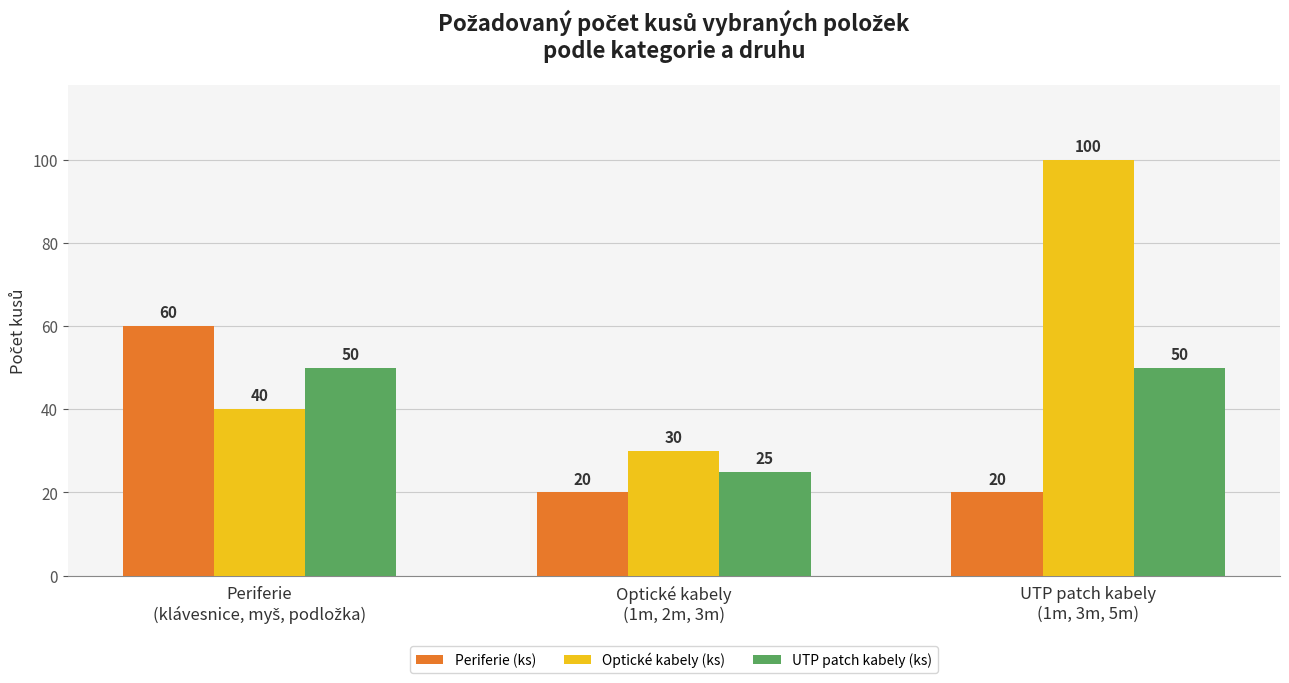

What is the greatest value displayed?

100